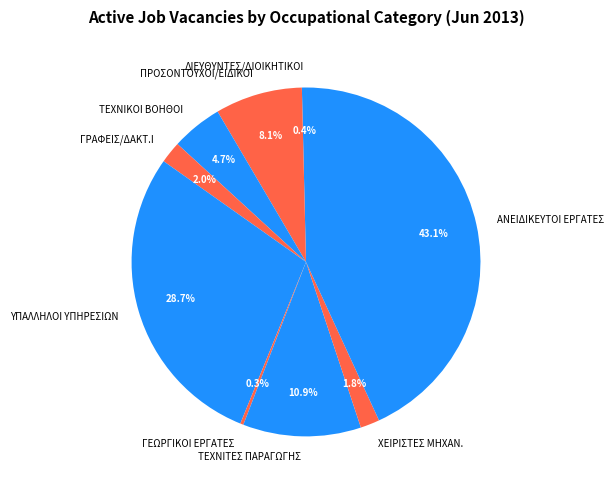

What percentage is NOT represented by ΓΡΑΦΕΙΣ/ΔΑΚΤ.Ι?

98.0%